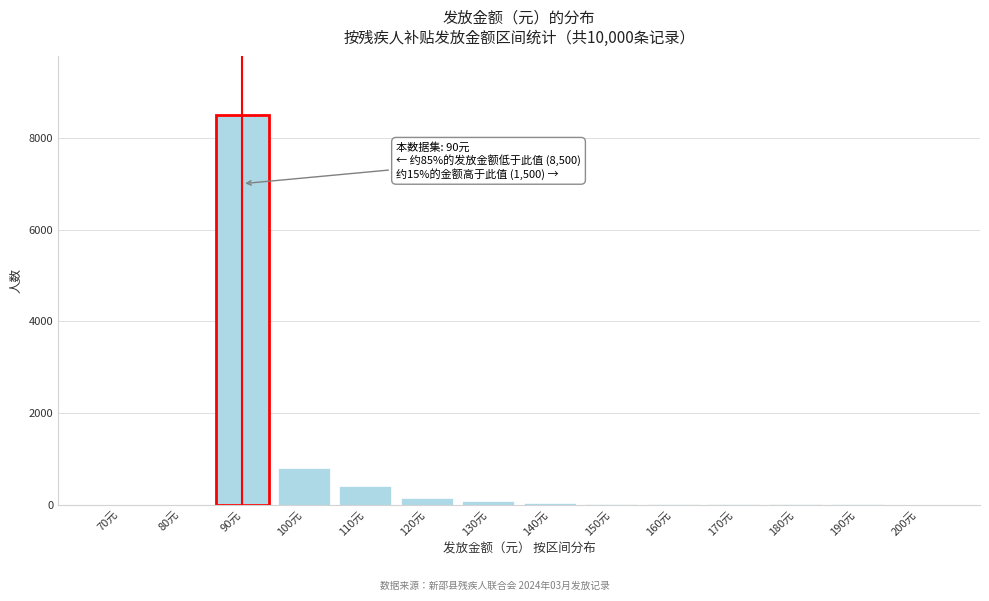

Where is the data nearest to the value 4250?

100元